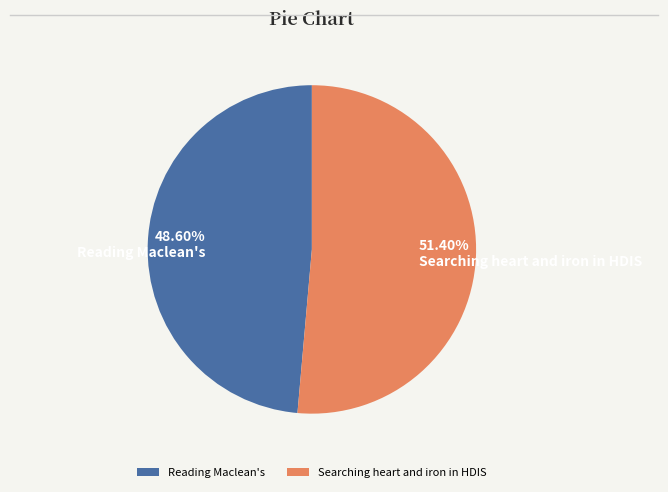

True or false: Reading Maclean's accounts for 39% of the total.

False